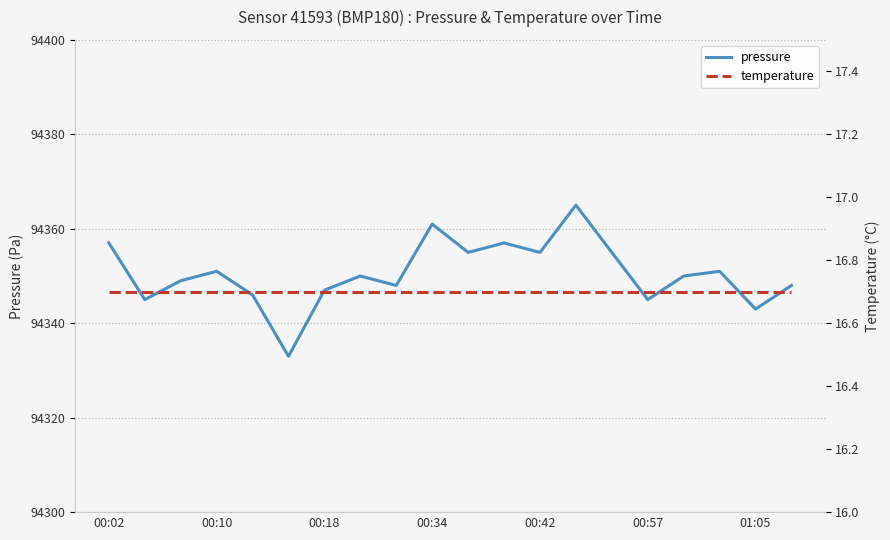

Rank the series by their average value, from highest to lowest.

pressure, temperature